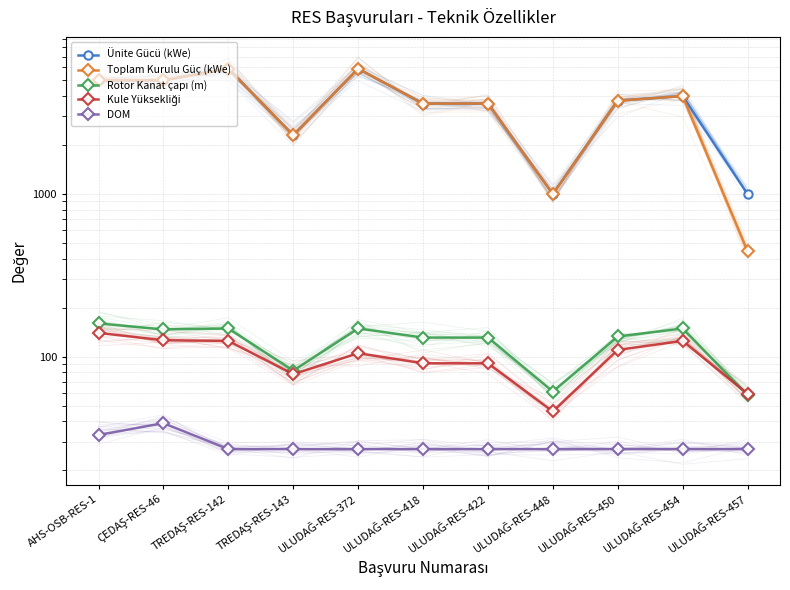

What is the average value of the DOM series?

29